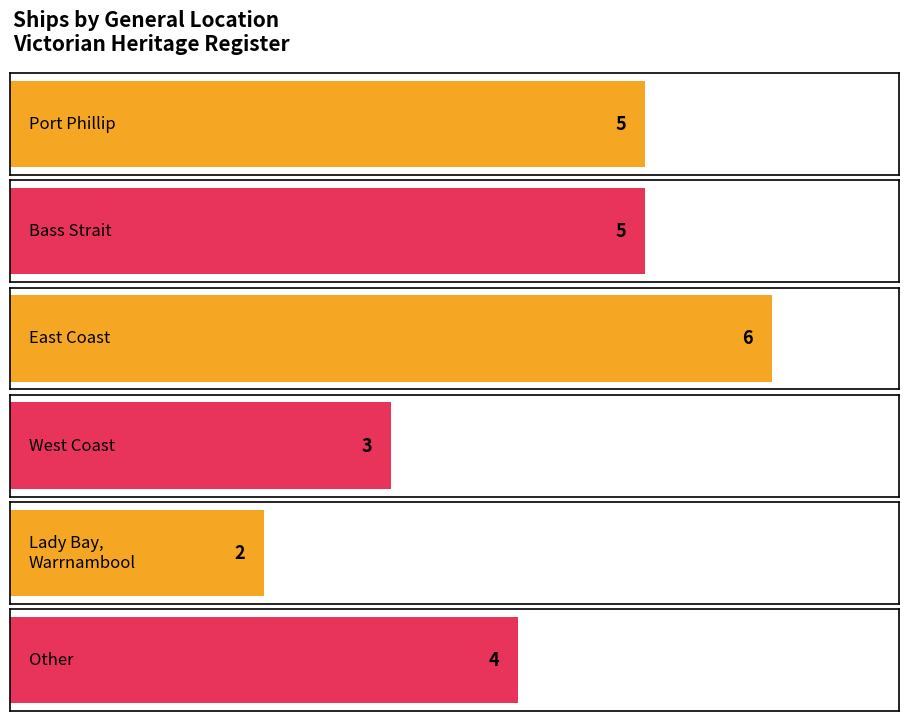

Are the bars horizontal?

Yes